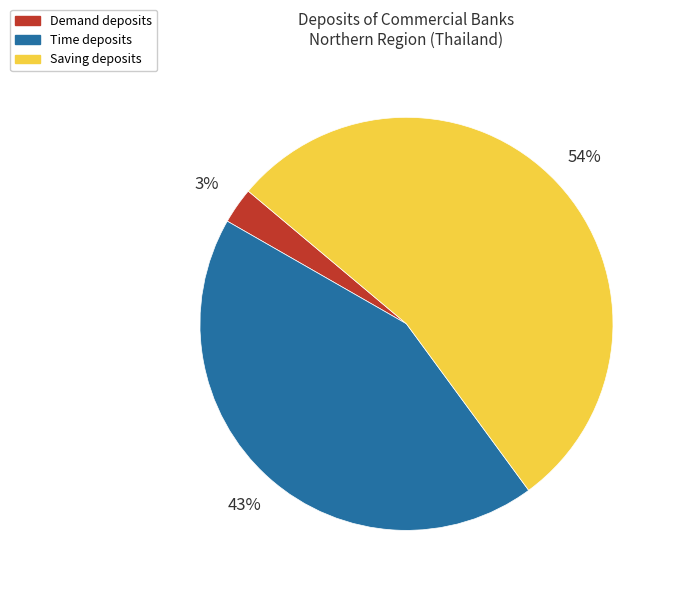

Which has a higher value, Demand deposits or Time deposits?

Time deposits